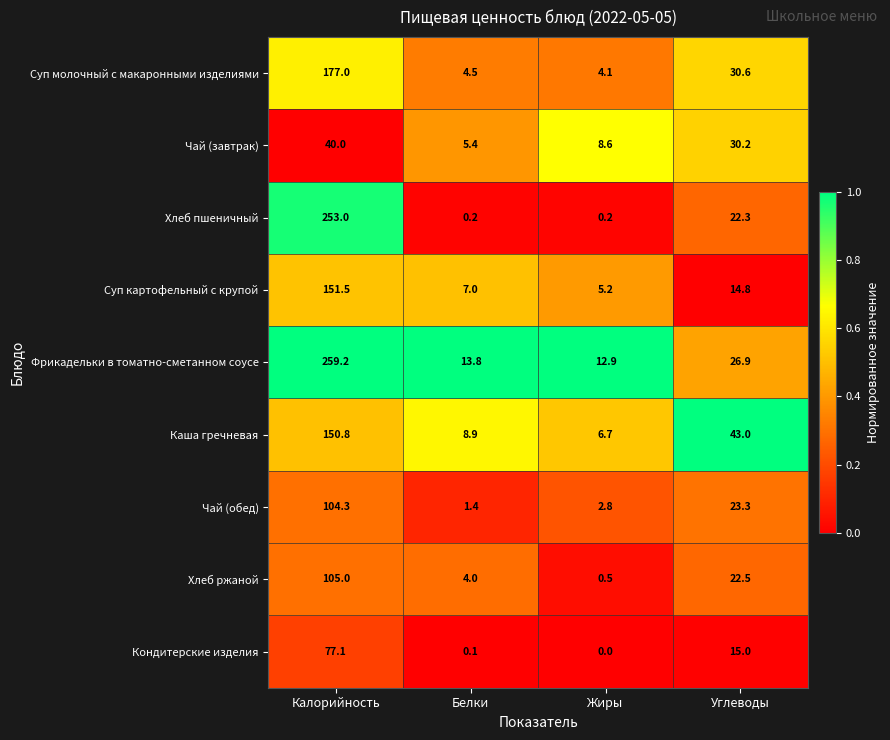

Is it true that Каша гречневая equals 8.9 at Белки?

True